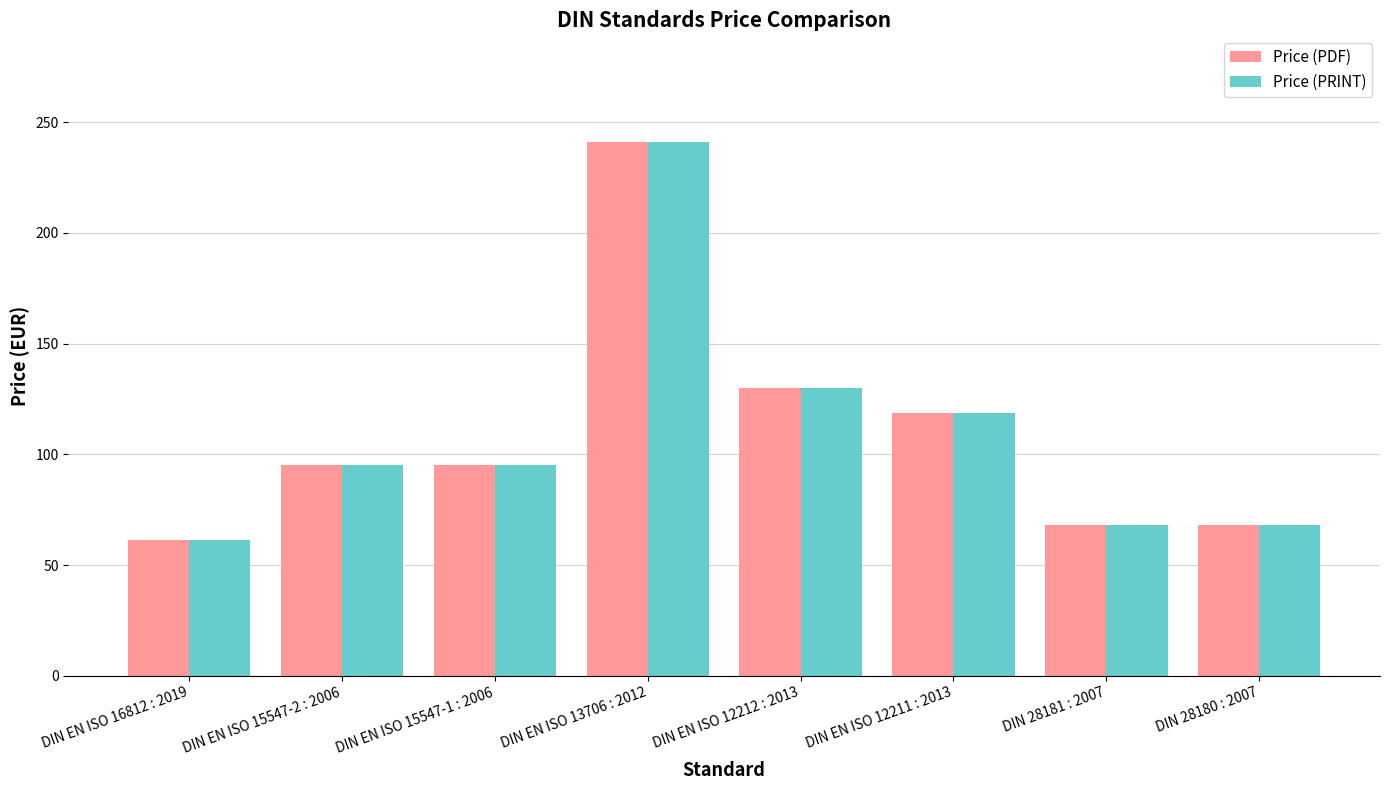

Which label corresponds to the smallest value in the chart?

DIN EN ISO 16812 : 2019